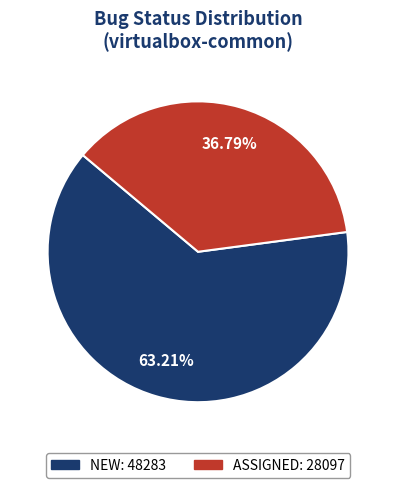

Approximately how many times larger is the value at ASSIGNED compared to NEW?

0.6